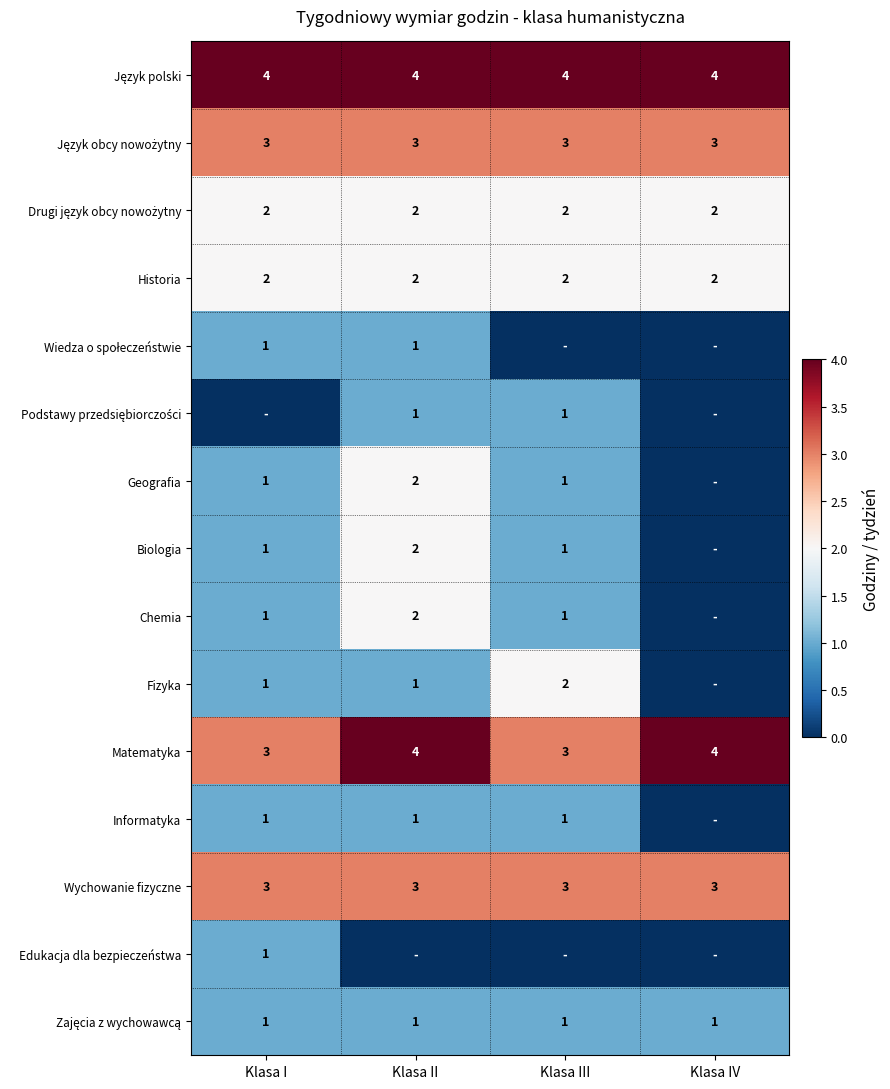

What is the sum of the Biologia values at Klasa II and Klasa III?

3